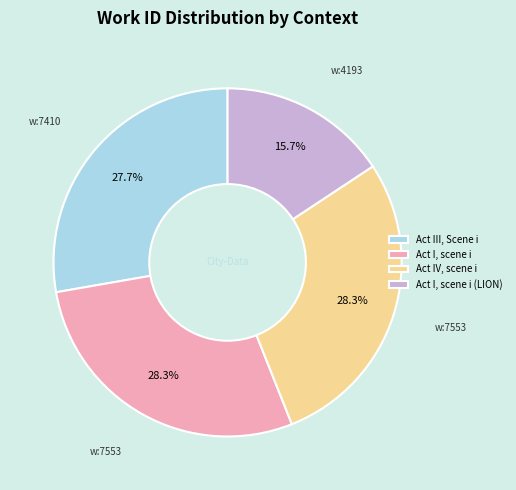

To the nearest percent, what is the difference between the largest and smallest slice percentages?

13%